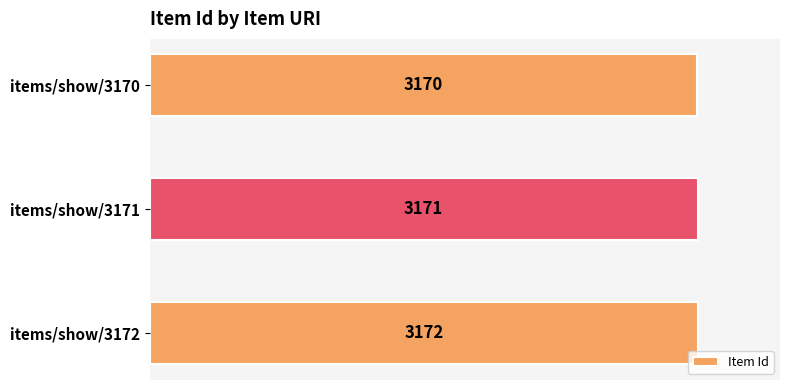

What is the difference between the maximum and minimum values?

2